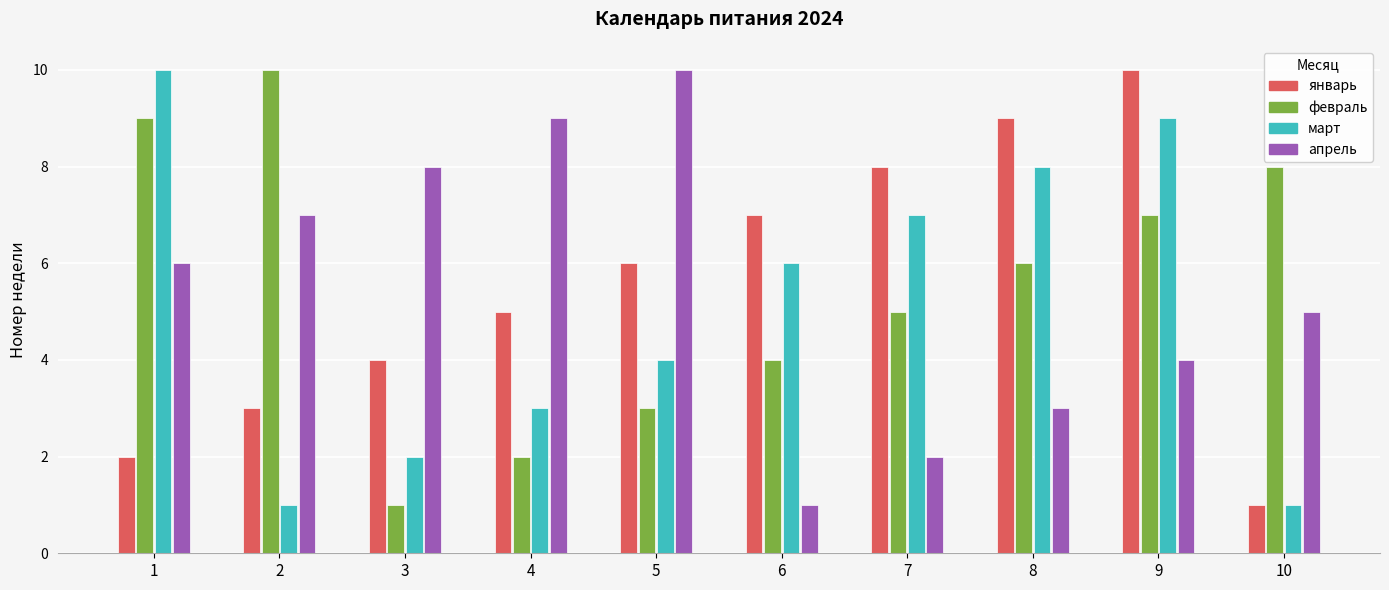

Reading left to right, list all the values displayed in this chart.

январь: 2	3	4	5	6	7	8	9	10	1
февраль: 9	10	1	2	3	4	5	6	7	8
март: 10	1	2	3	4	6	7	8	9	1
апрель: 6	7	8	9	10	1	2	3	4	5